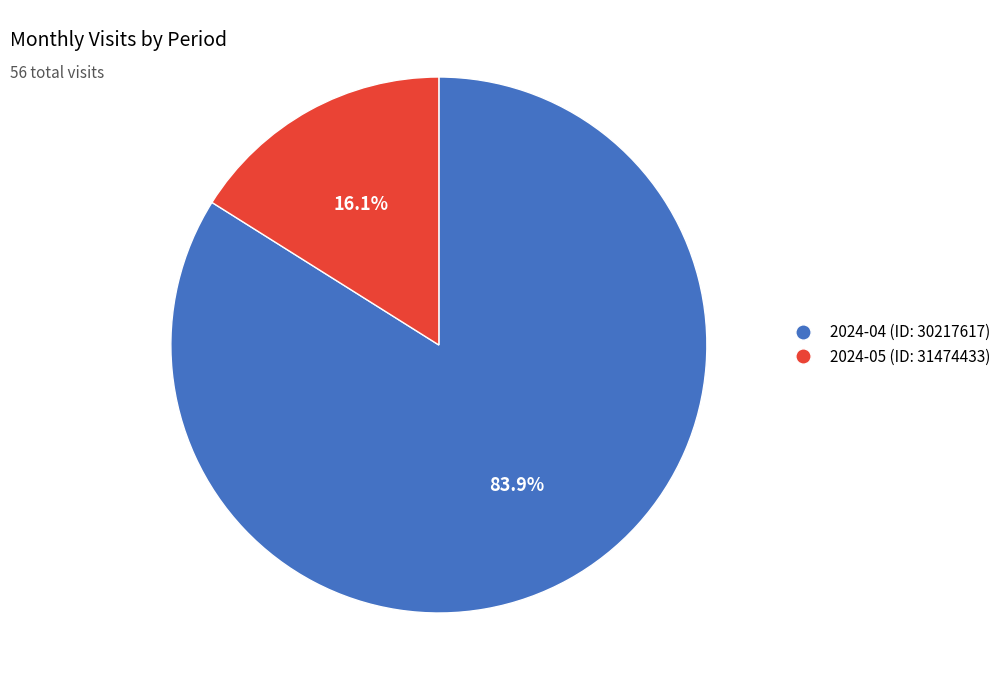

How many slices are in this pie chart?

2